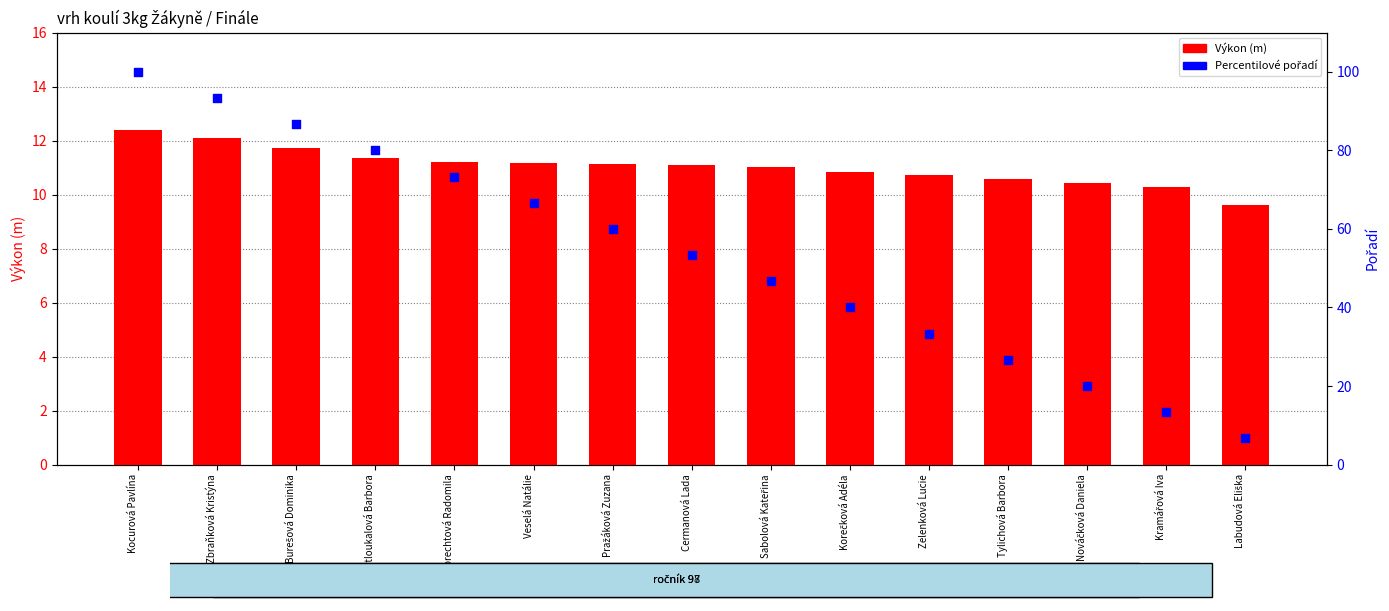

Which series has the largest Y range (max minus min)?

Percentilové pořadí